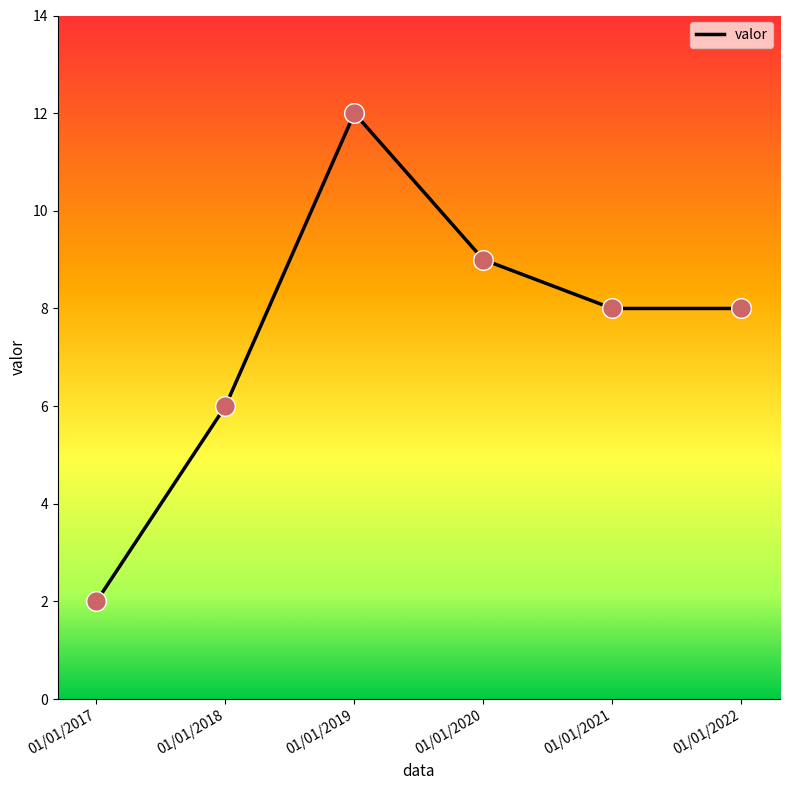

Which has a higher value, 01/01/2022 or 01/01/2018?

01/01/2022